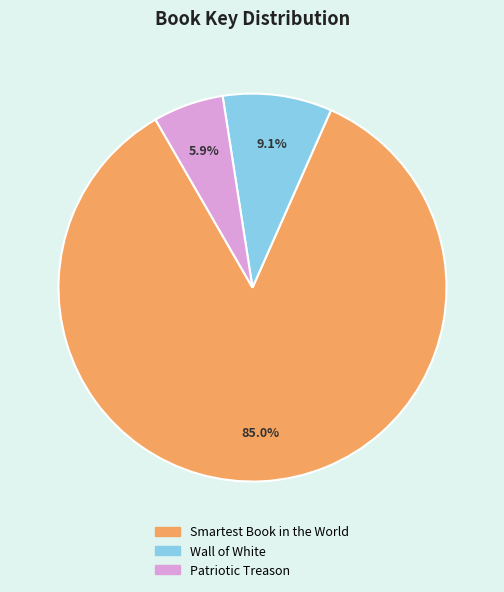

Which slice is the smallest?

Patriotic Treason